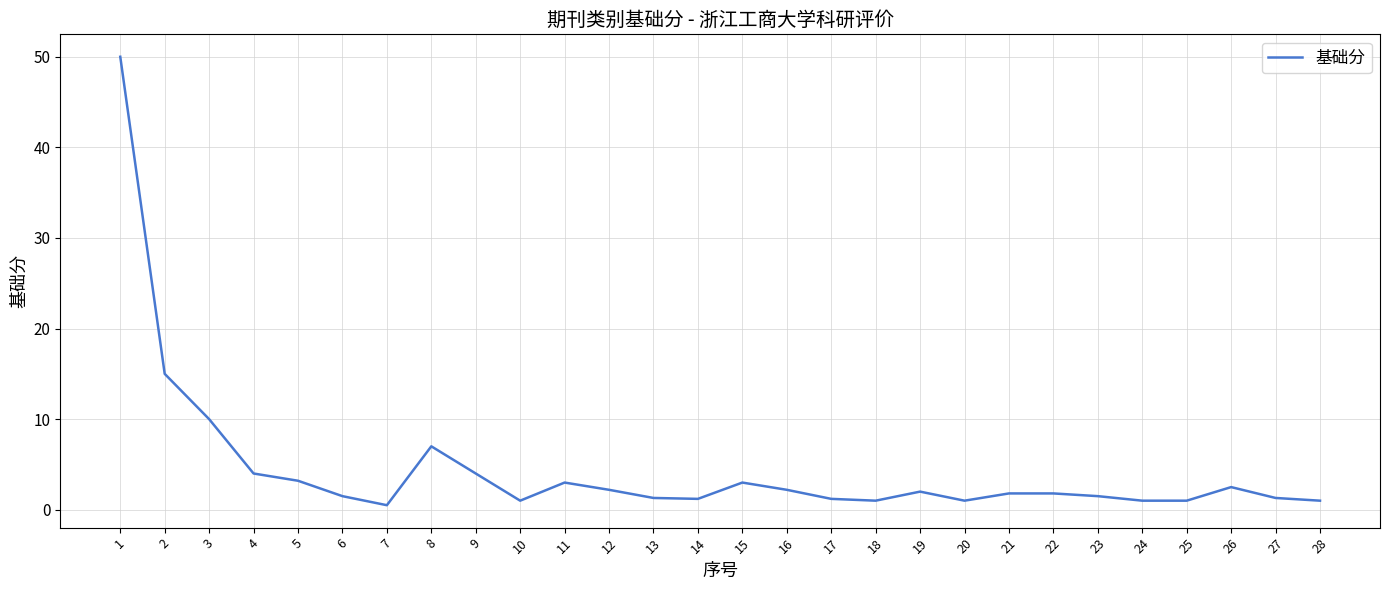

Read the value at 21.

1.8